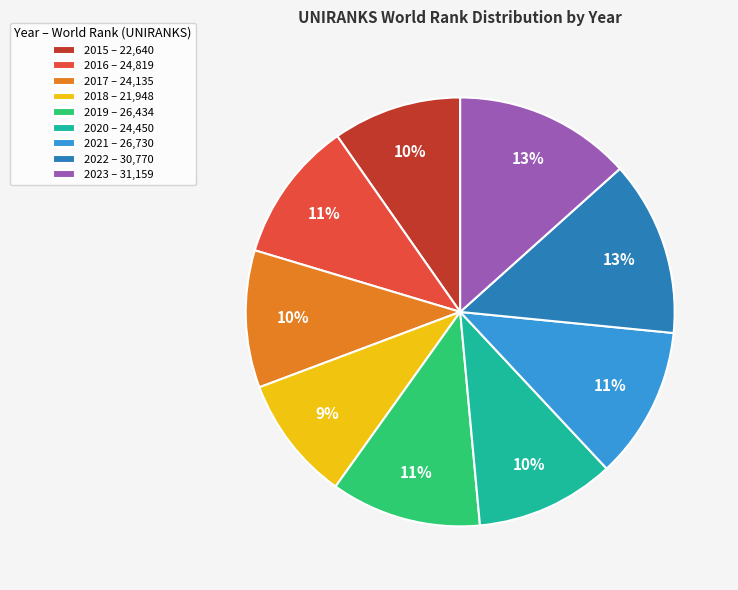

To the nearest percent, what is the average slice percentage?

11%